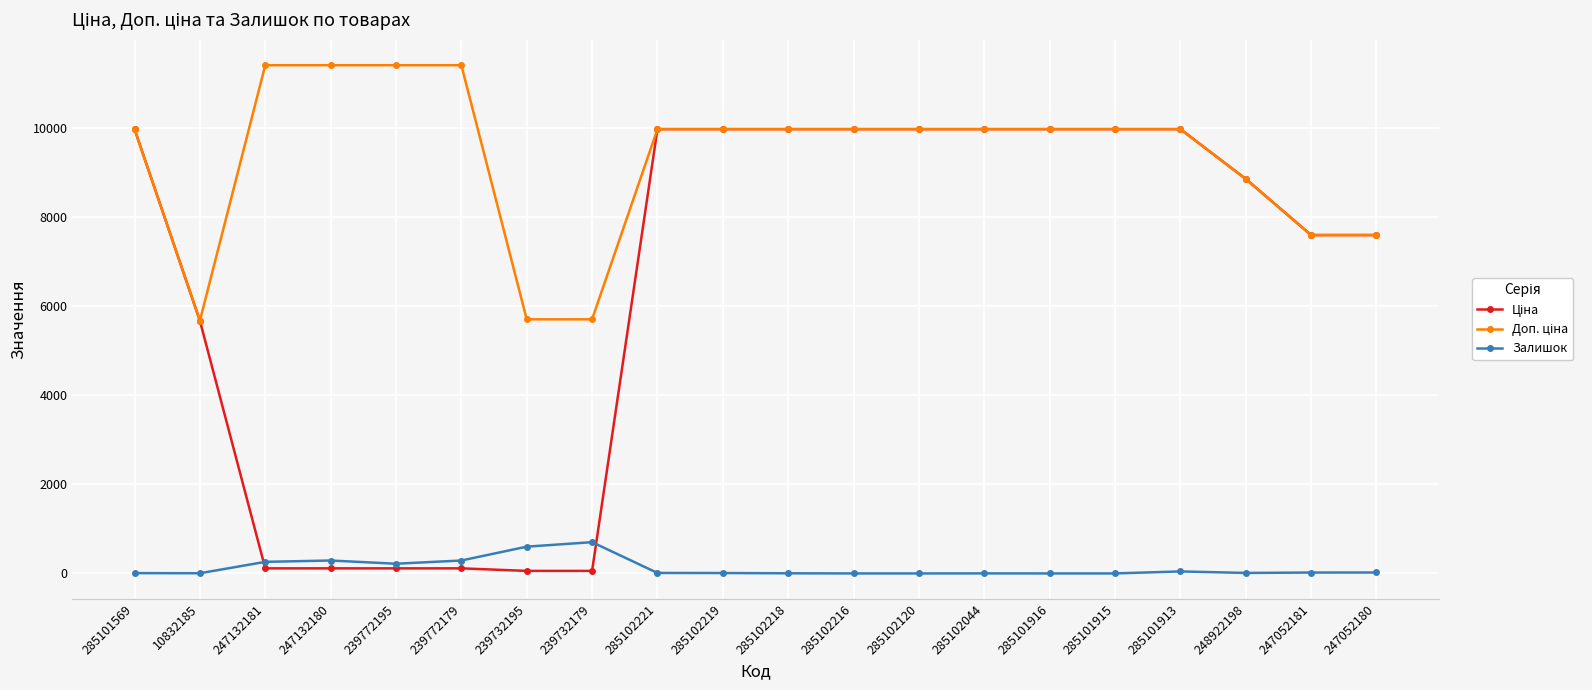

What is the maximum value shown in the chart?

11410.0